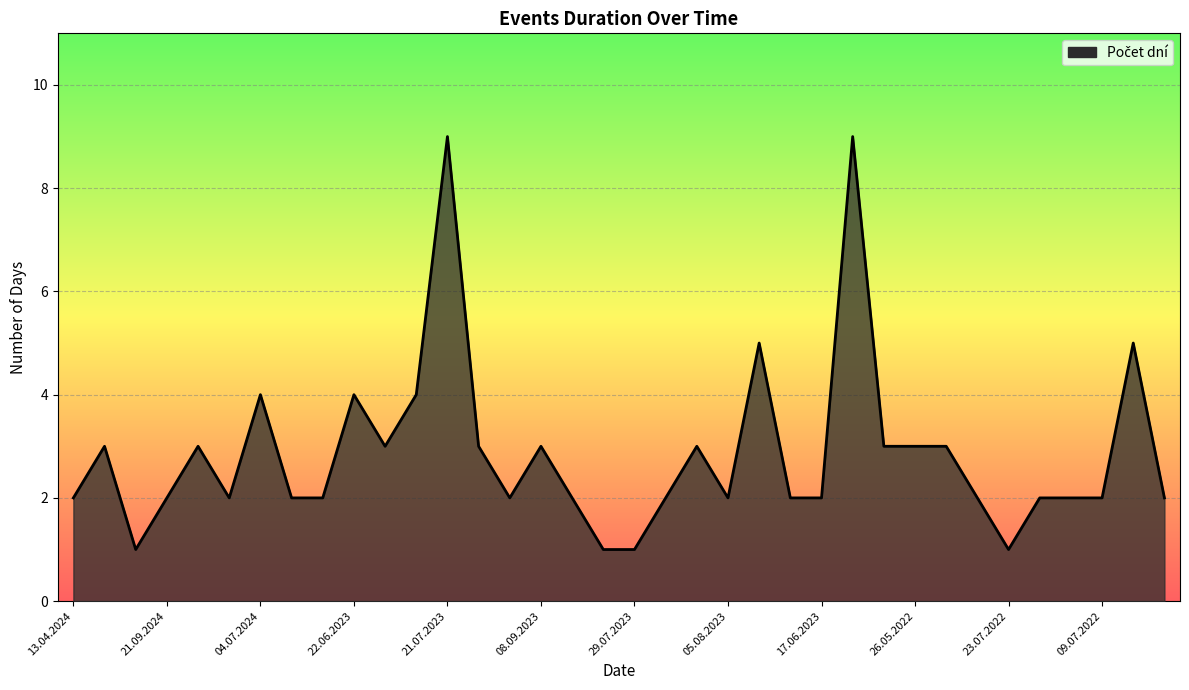

What is the maximum value shown in the chart?

9